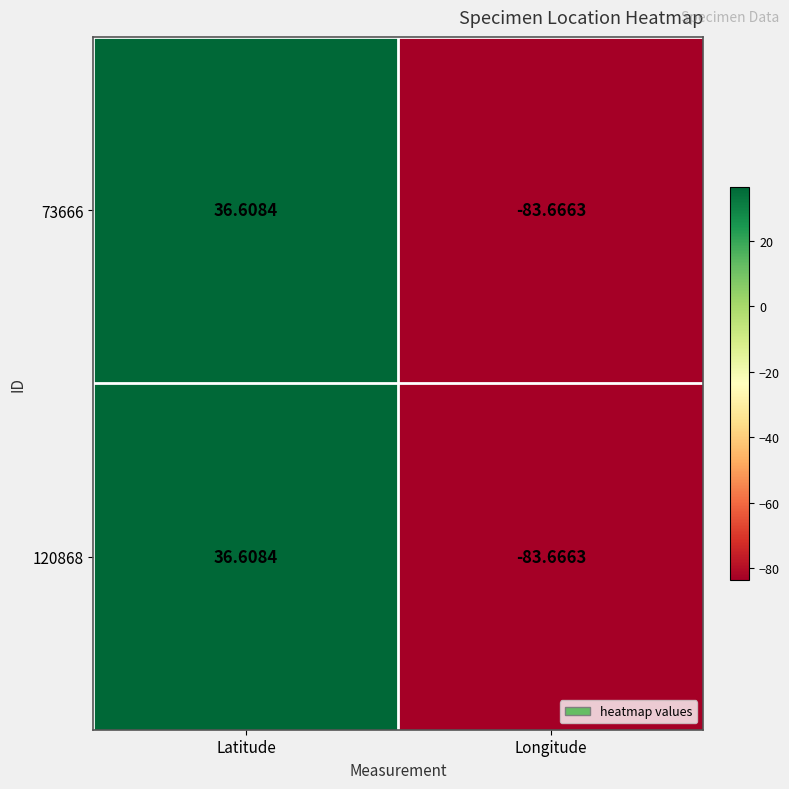

At which label does 73666 reach its peak?

Latitude